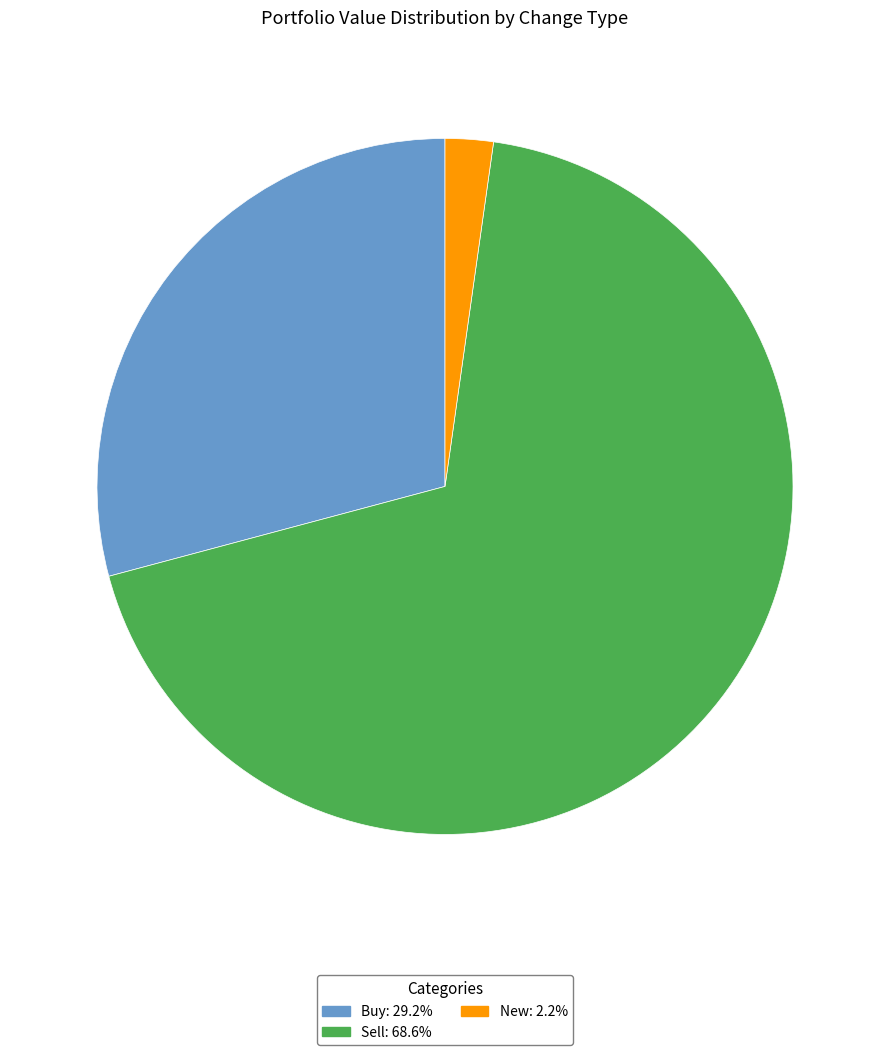

Which has a higher value, Buy or New?

Buy